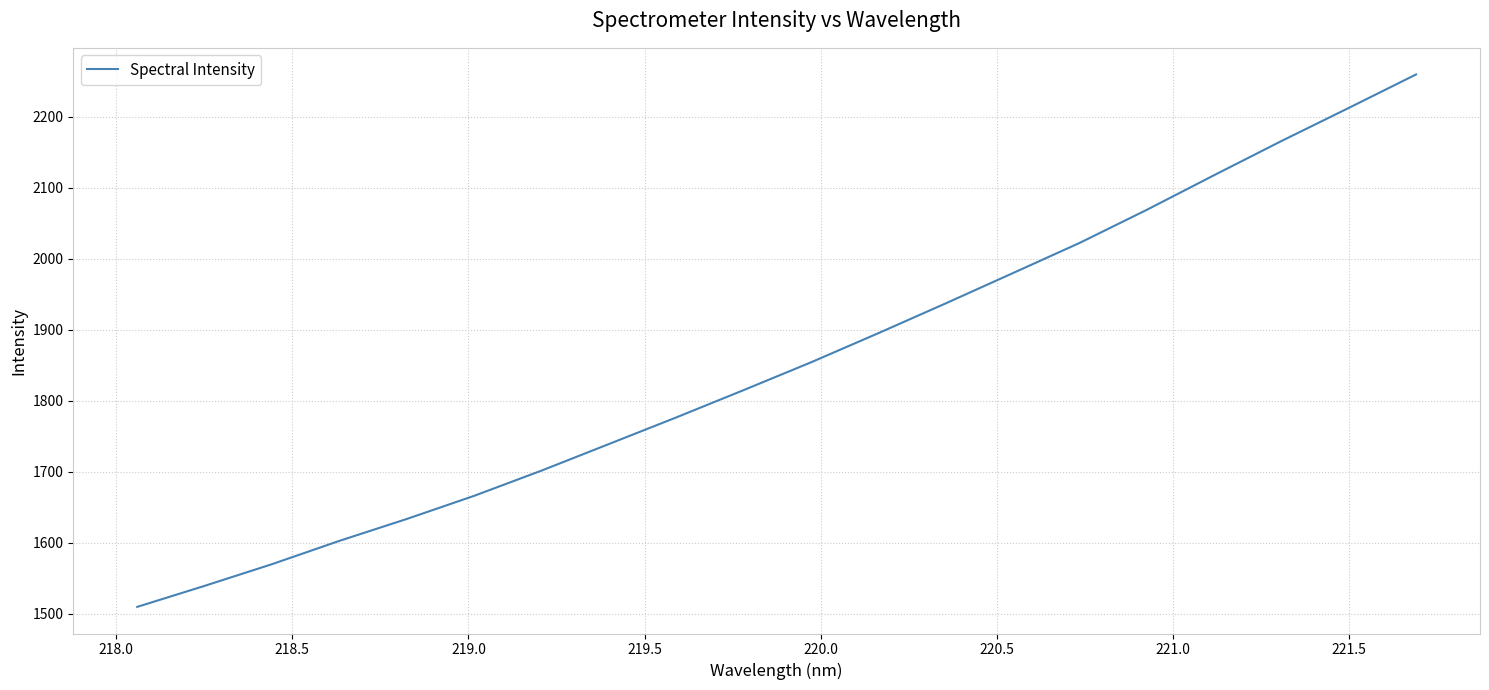

What is the minimum value shown in the chart?

1509.8